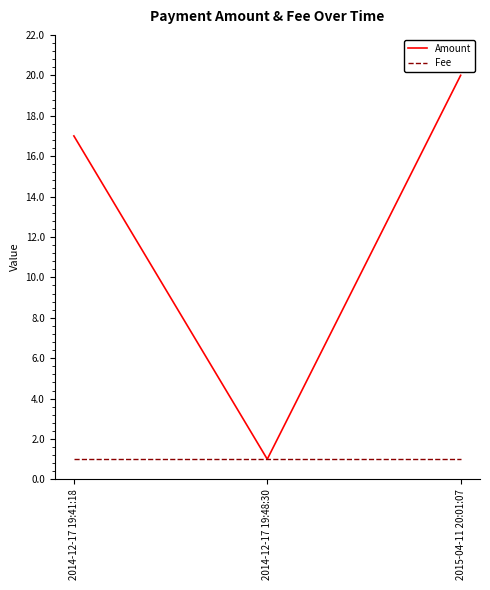

Rank the series at 2015-04-11 20:01:07 from highest to lowest value.

Amount, Fee